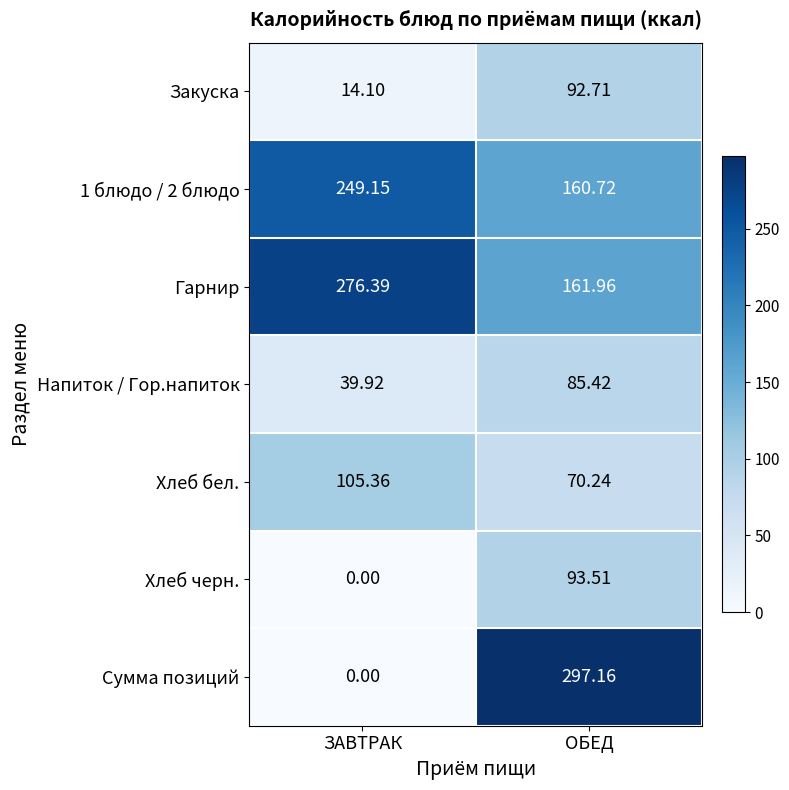

At how many categories does at least one series exceed 154?

2